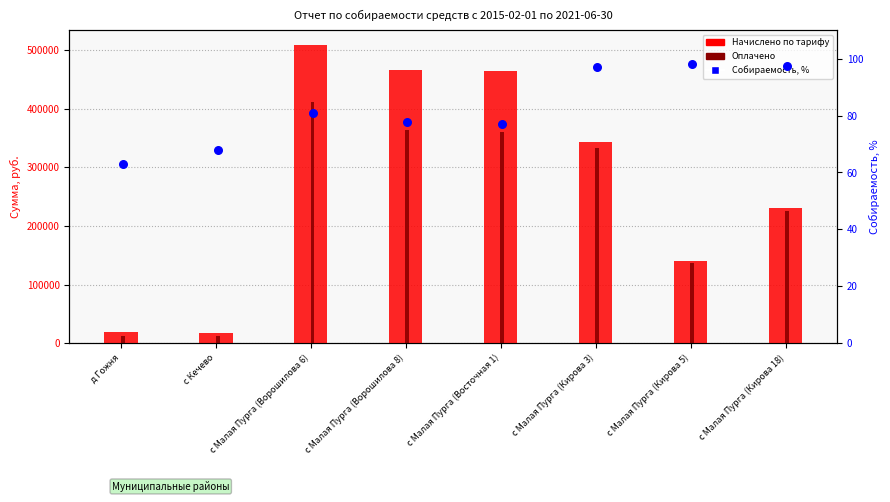

At how many categories does at least one series exceed 416848?

3